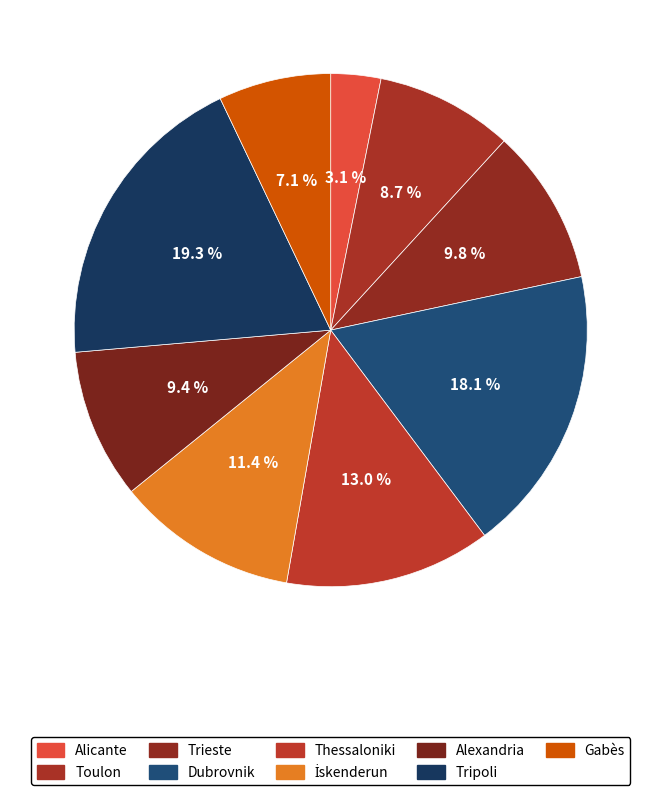

Which slice is the largest?

Tripoli